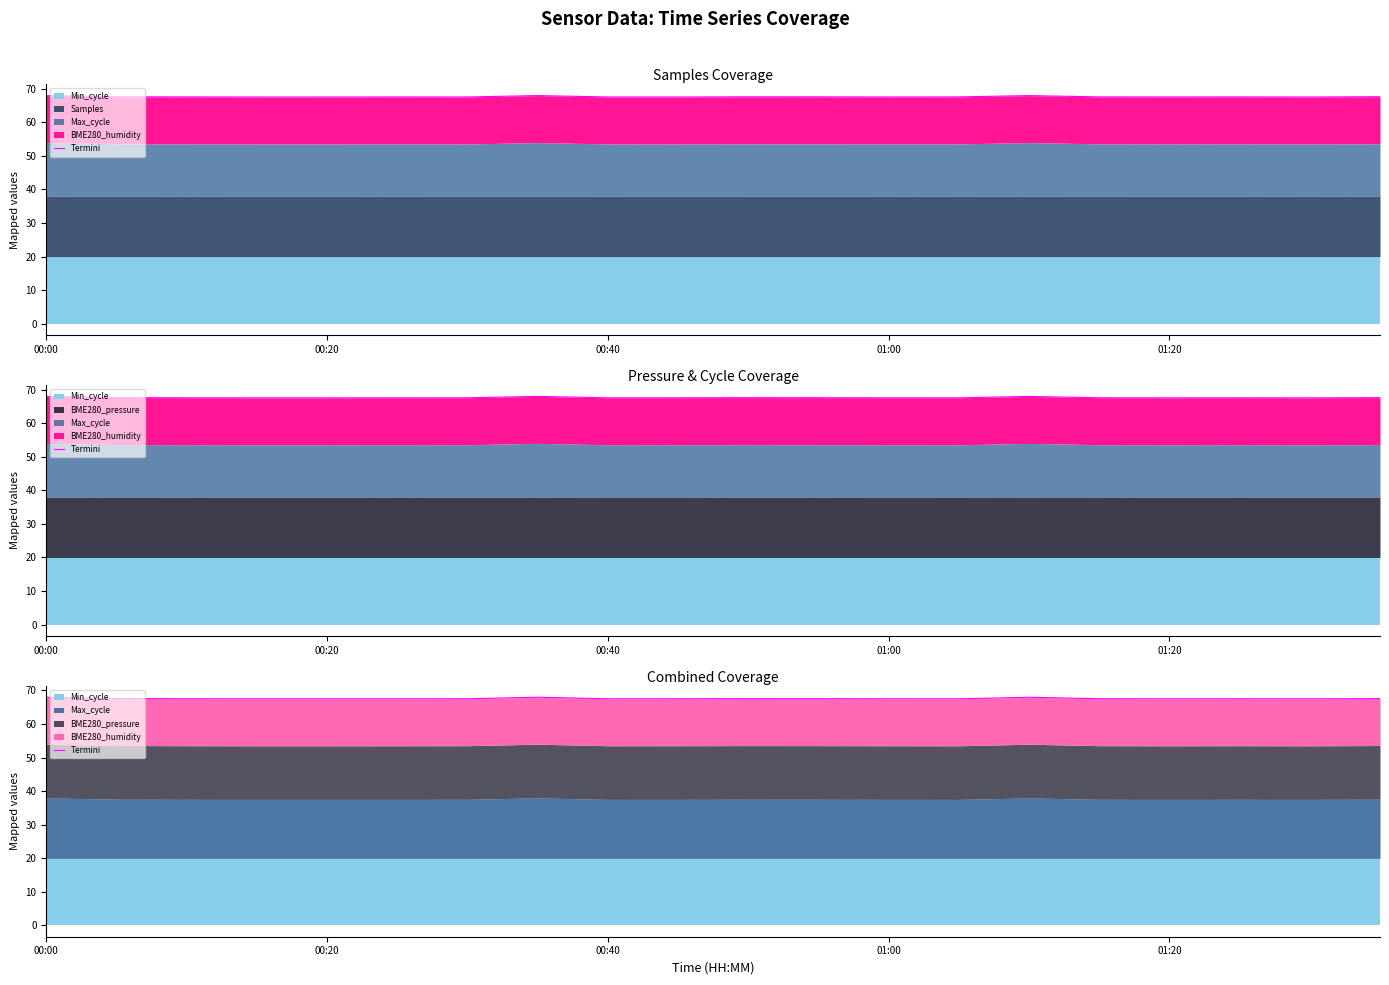

How many points are higher than both their immediate neighbors (excluding endpoints)?

4